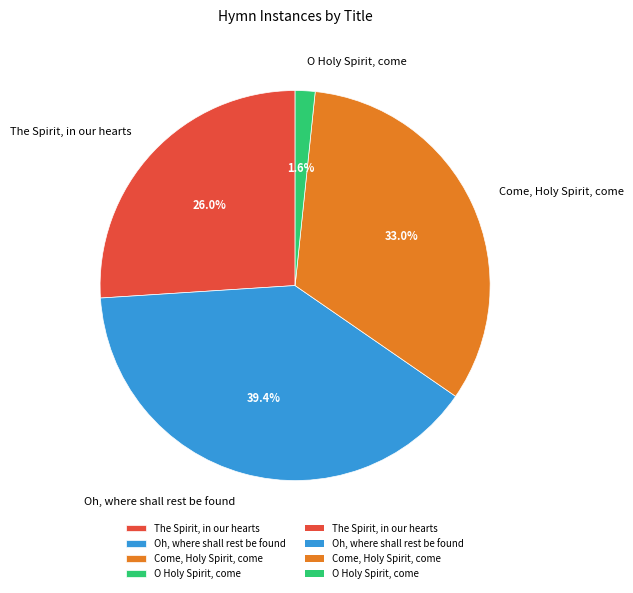

Combined, do Oh, where shall rest be found and The Spirit, in our hearts account for over 50%?

Yes